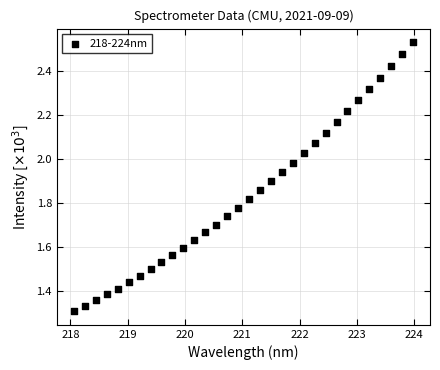

What is the range of Y values (max minus min)?

1.2